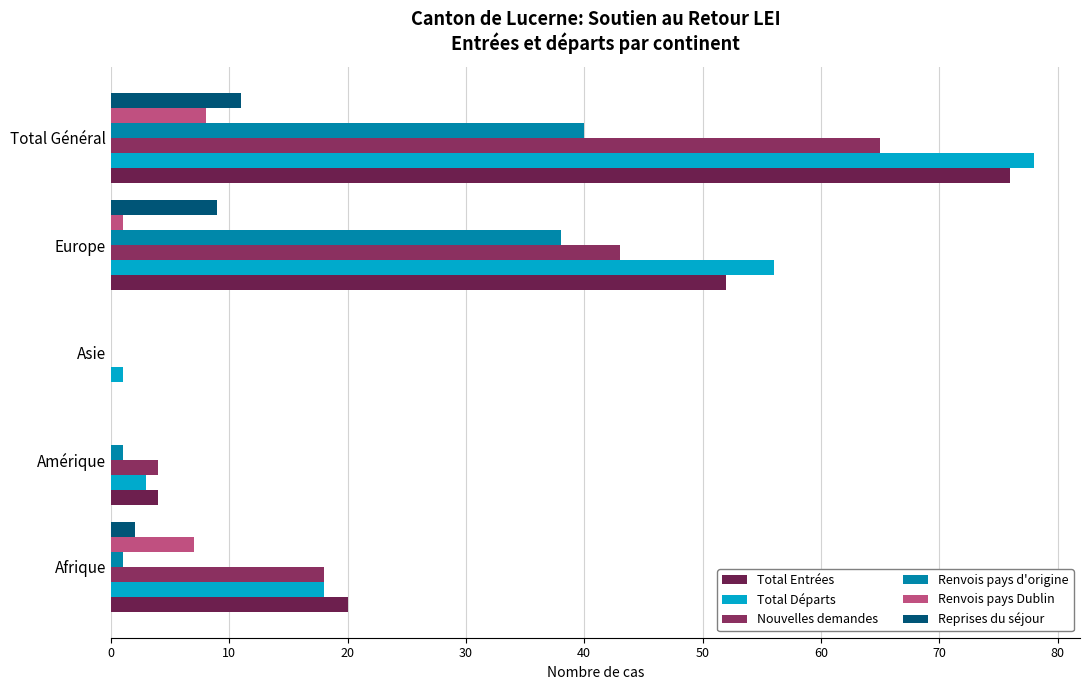

Which series has the largest range (max minus min)?

Total Départs